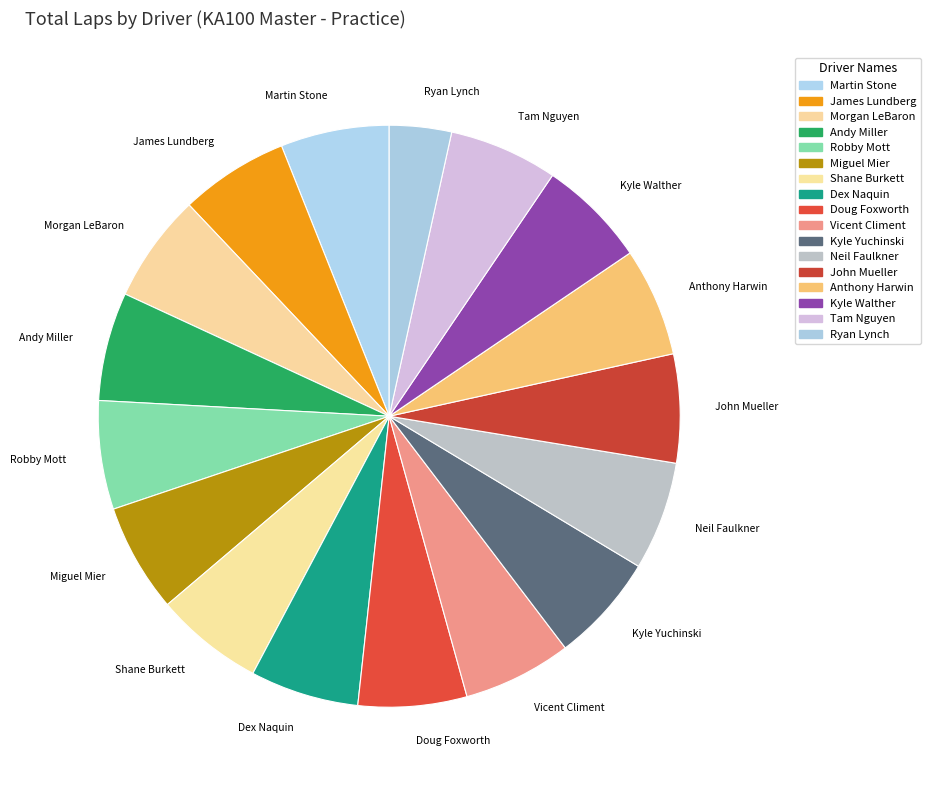

Count the number of slices in the pie.

17